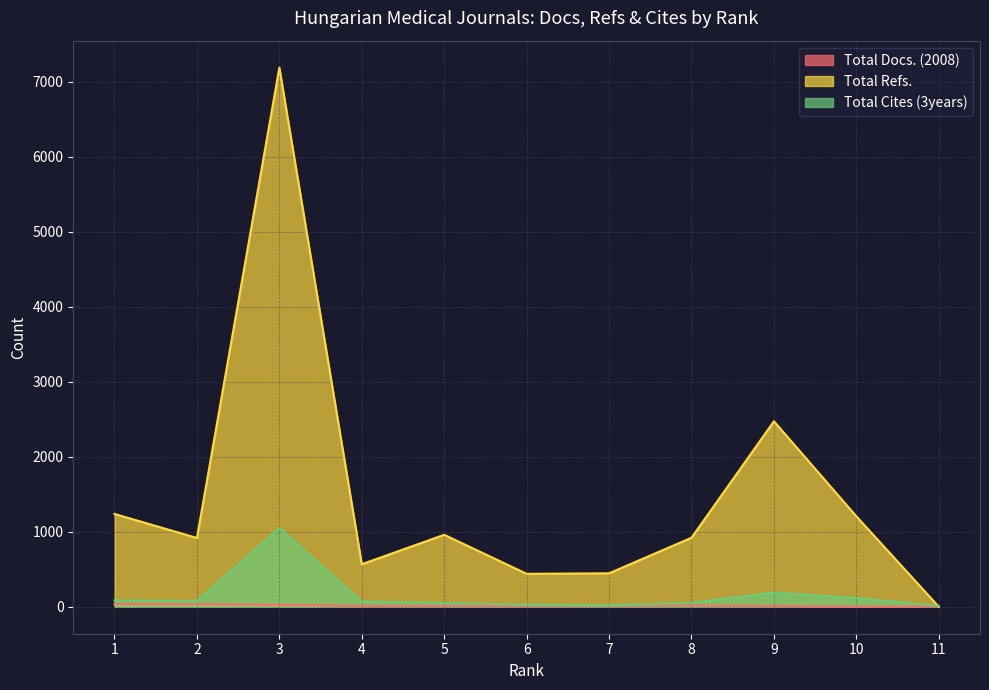

Reading right to left, extract all data points from this chart.

Total Docs. (2008): 4	2	10	16	14	11	12	10	25	33	36
Total Refs.: 0	1205	2472	920	446	439	959	567	7185	917	1237
Total Cites (3years): 11	115	190	52	19	26	50	69	1048	77	84